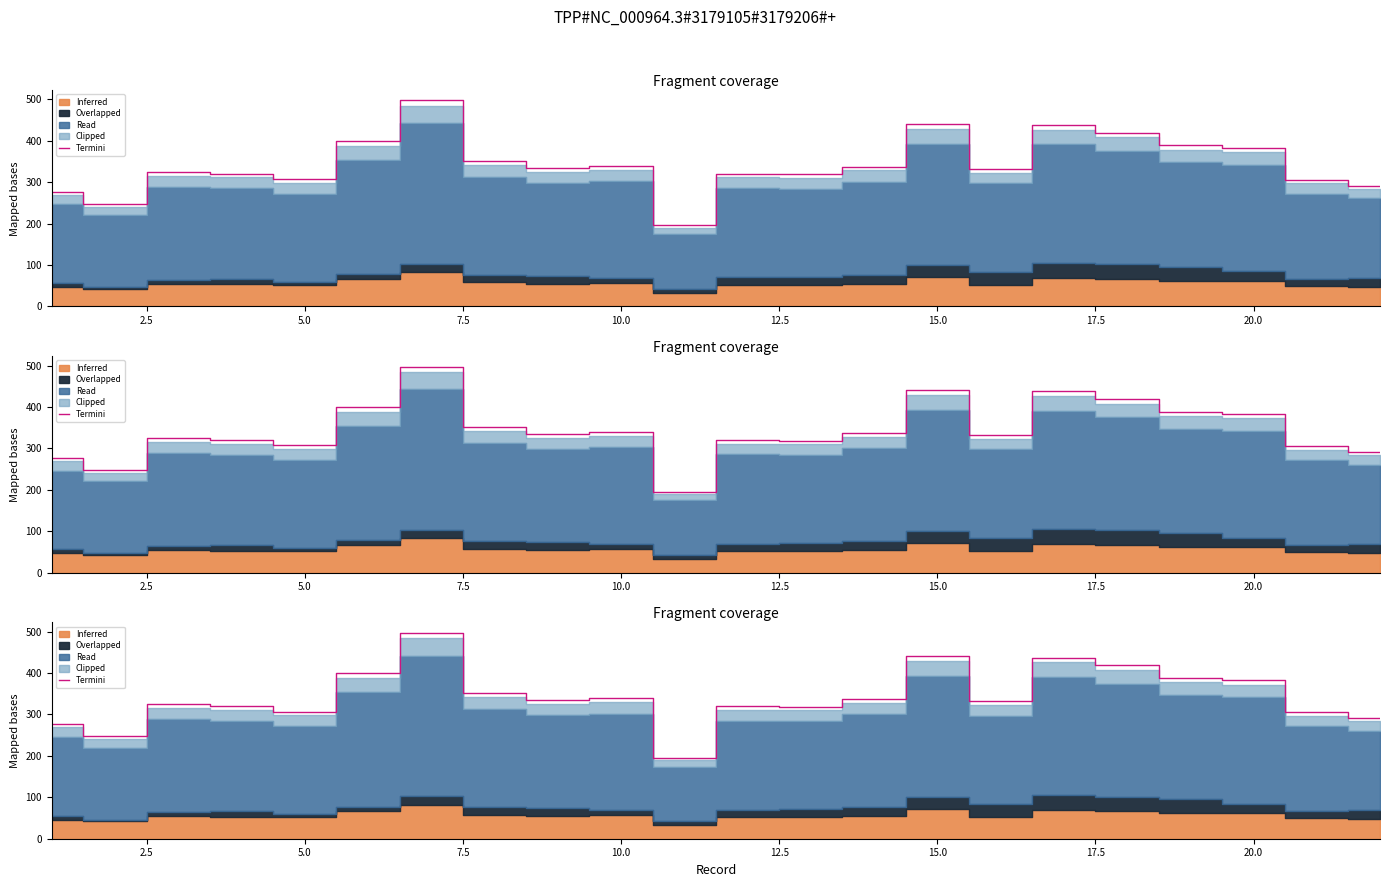

What is the minimum value shown in the chart?

195.5